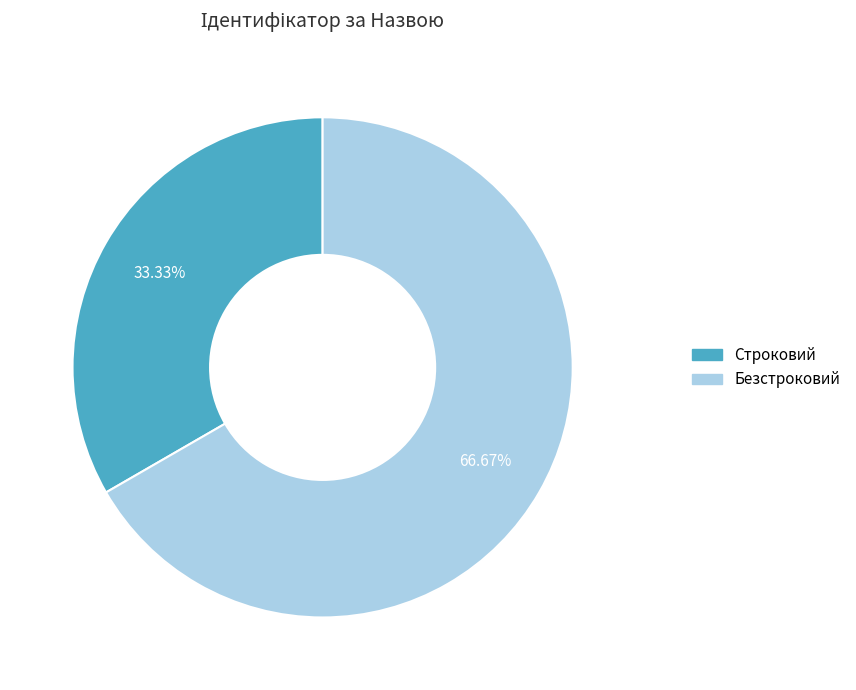

What is the smallest slice in the pie chart?

Строковий